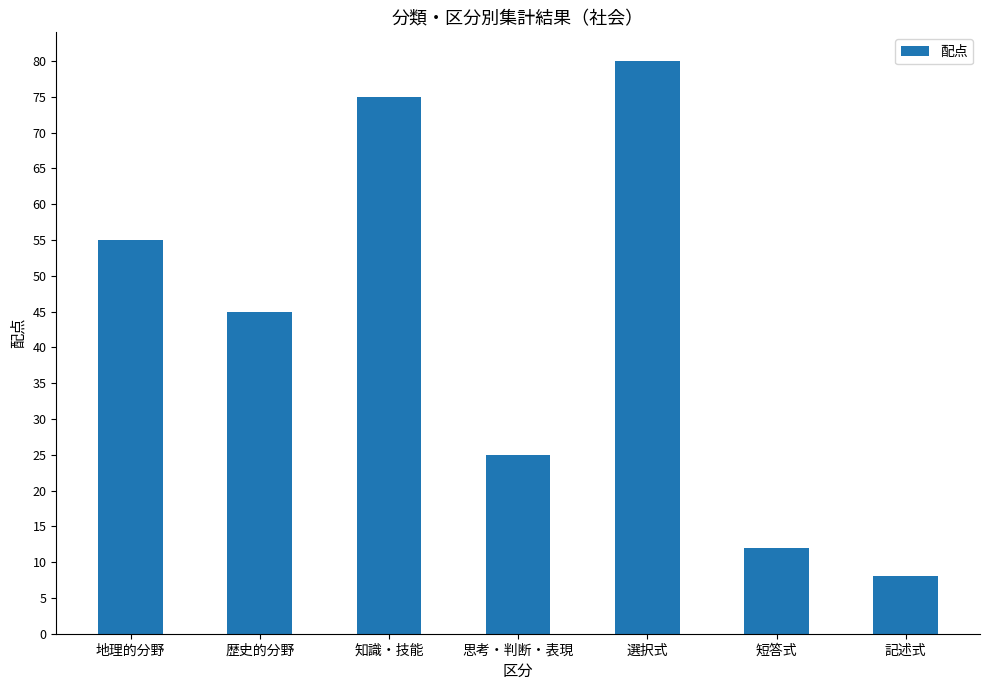

True or false: the data shows 80 at 選択式.

True